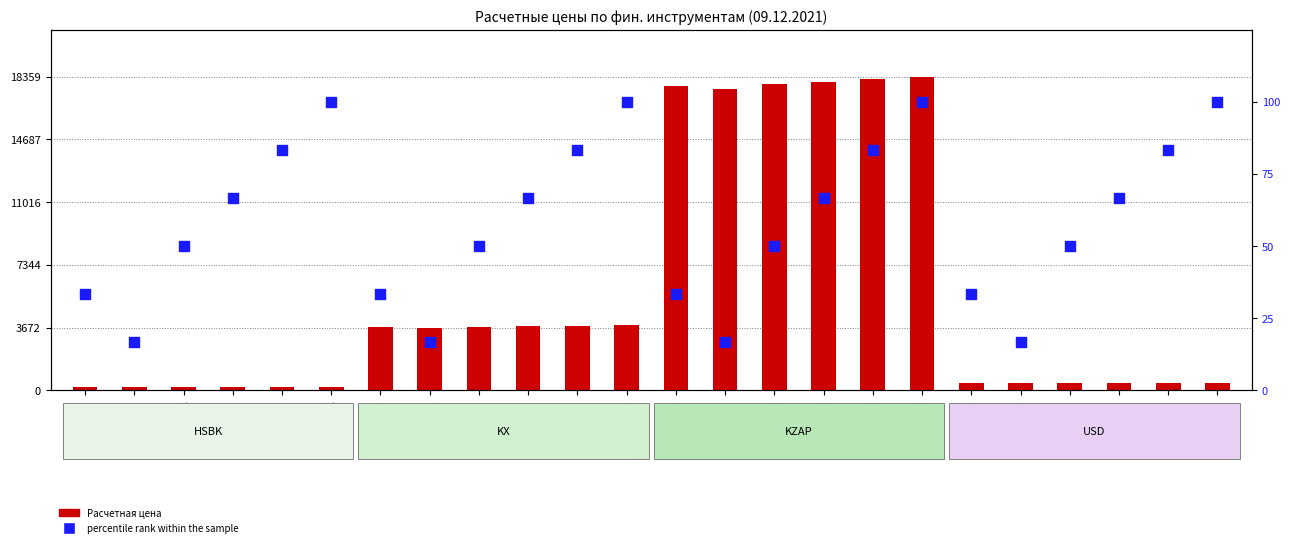

What is the total value across all series at HSBK-1.22?

219.2